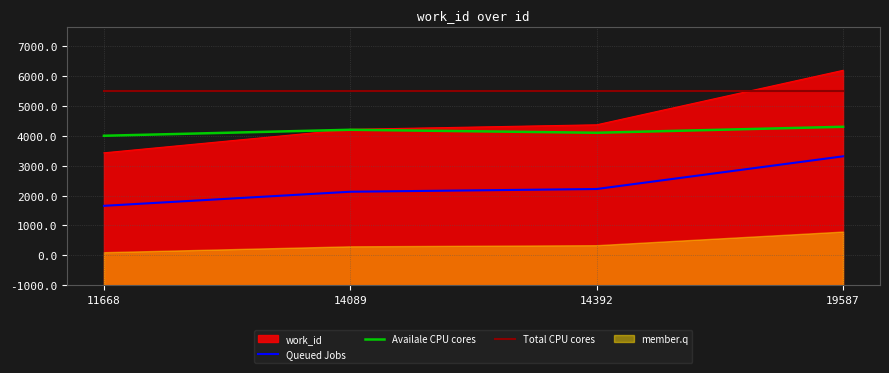

Does the chart have visible grid lines?

Yes